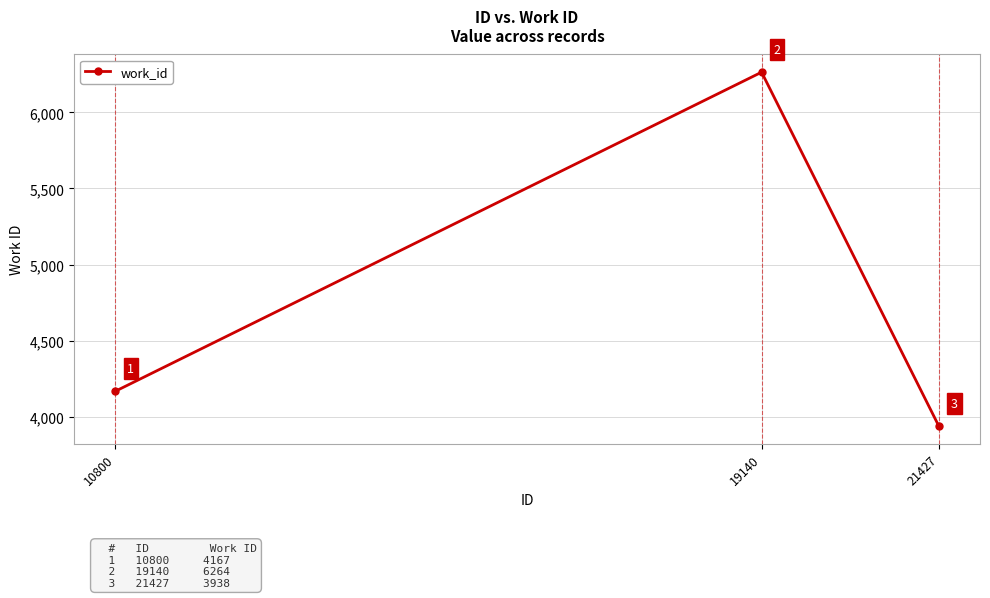

Rank the categories by value from highest to lowest.

19140, 10800, 21427